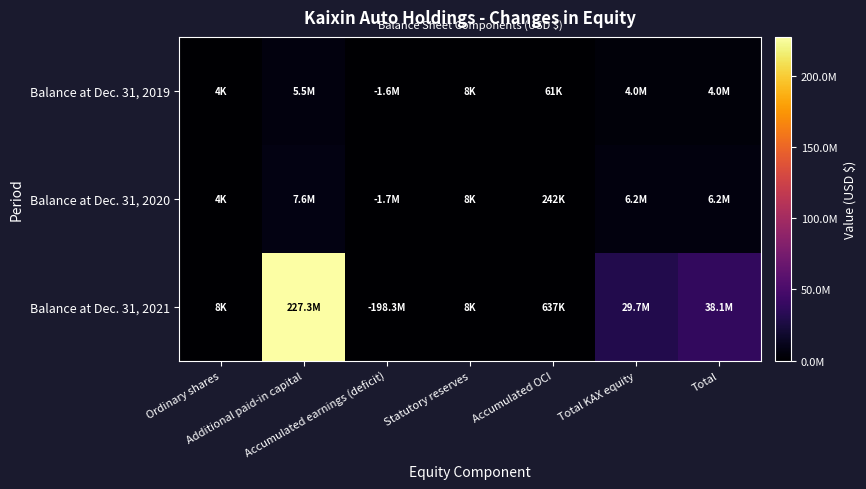

Reading left to right, what are all the values shown in this chart?

Balance at Dec. 31, 2019: Ordinary shares=4000	Additional paid-in capital=5499000	Accumulated earnings (deficit)=0	Statutory reserves=8000	Accumulated OCI=61000	Total KAX equity=4015000	Total=4015000
Balance at Dec. 31, 2020: Ordinary shares=4000	Additional paid-in capital=7632000	Accumulated earnings (deficit)=0	Statutory reserves=8000	Accumulated OCI=242000	Total KAX equity=6163000	Total=6163000
Balance at Dec. 31, 2021: Ordinary shares=8000	Additional paid-in capital=227310000	Accumulated earnings (deficit)=0	Statutory reserves=8000	Accumulated OCI=637000	Total KAX equity=29662000	Total=38079000